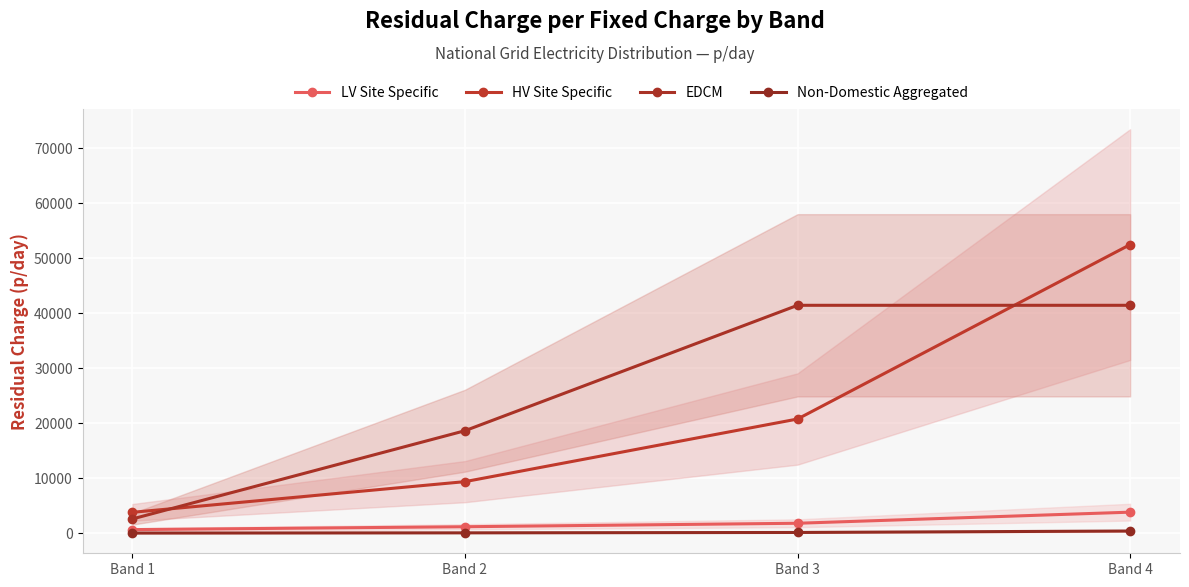

What is the sum of all Non-Domestic Aggregated values?

555.2